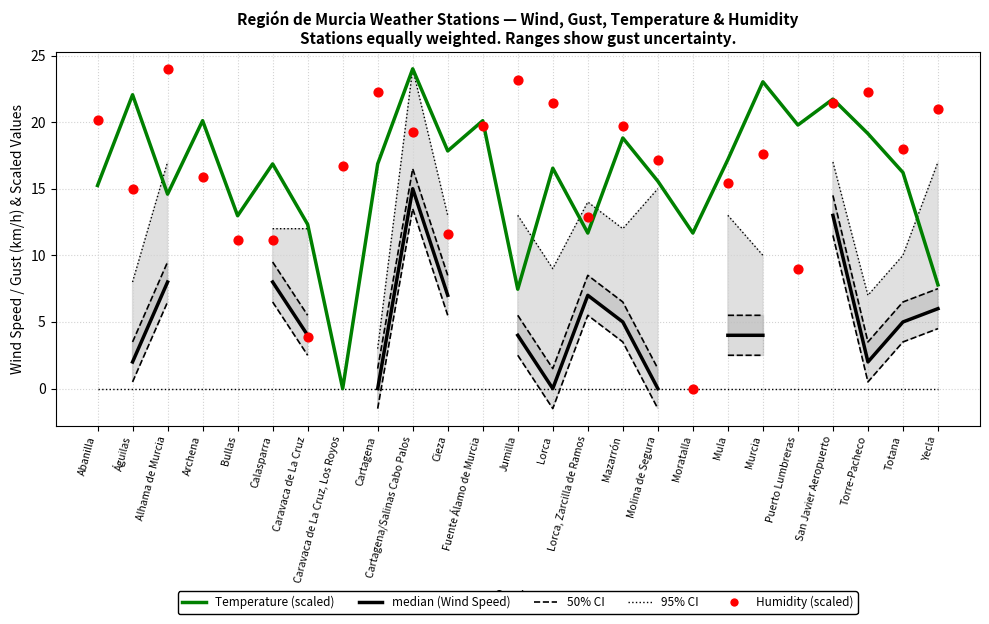

Which series reaches the maximum Y coordinate?

Temperature (scaled)